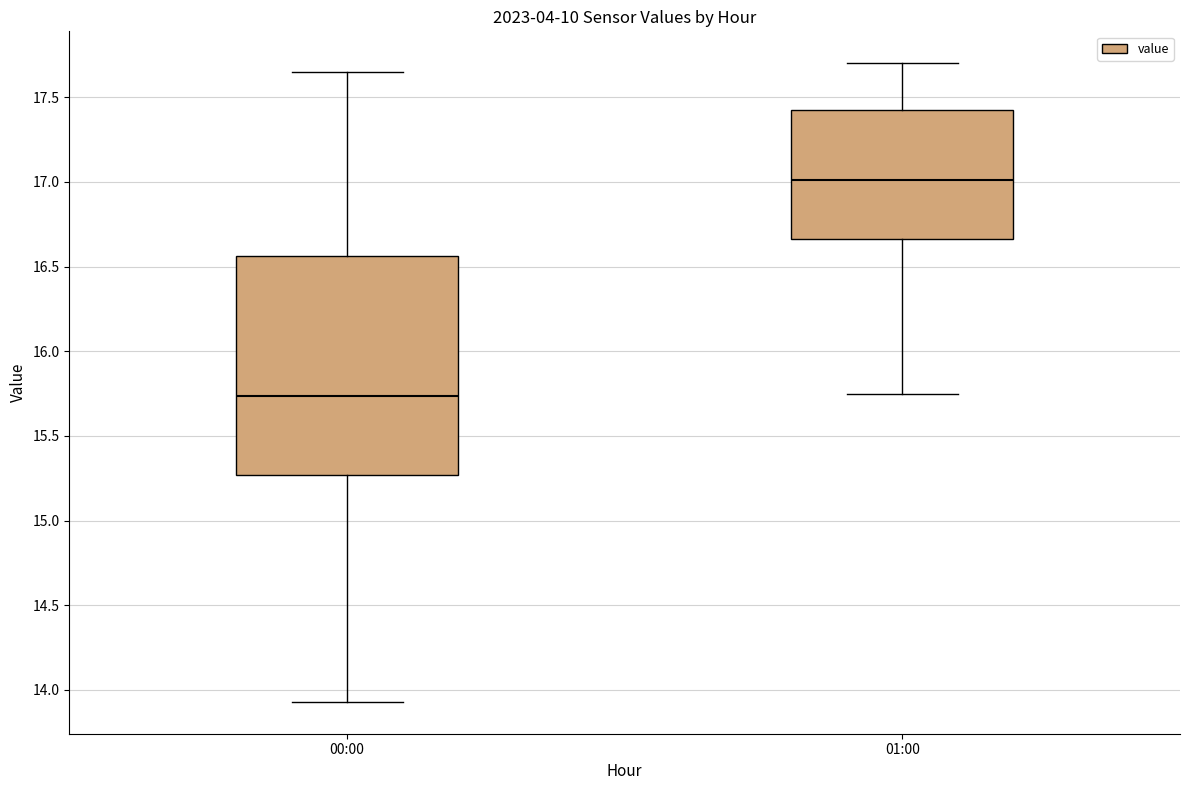

Comparing the boxes themselves (not the whiskers), which one is the tallest?

00:00